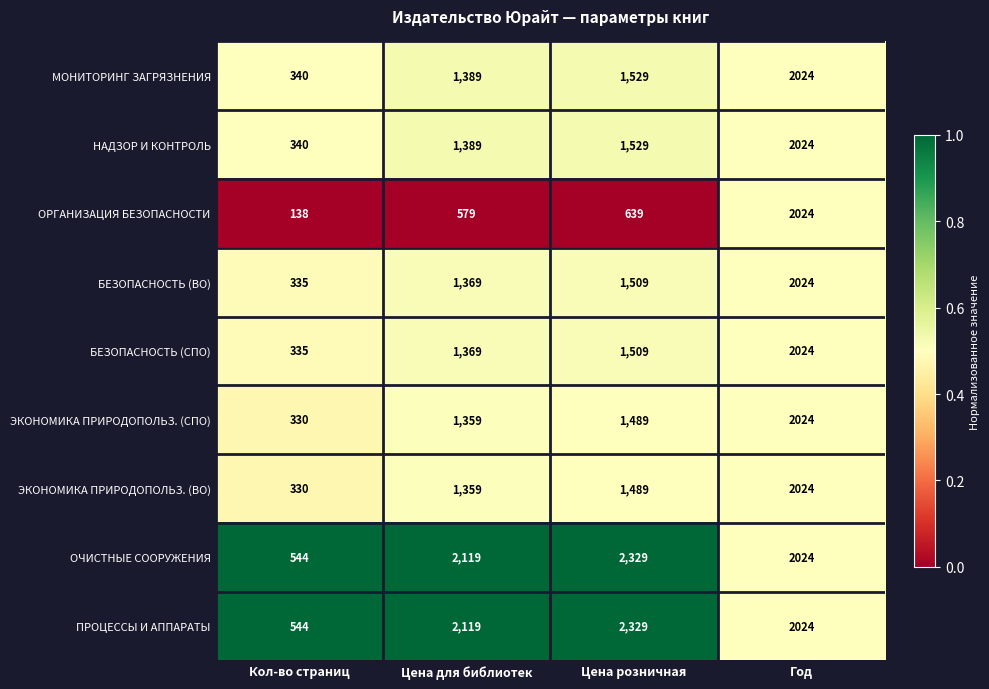

What is the minimum value for НАДЗОР И КОНТРОЛЬ?

340